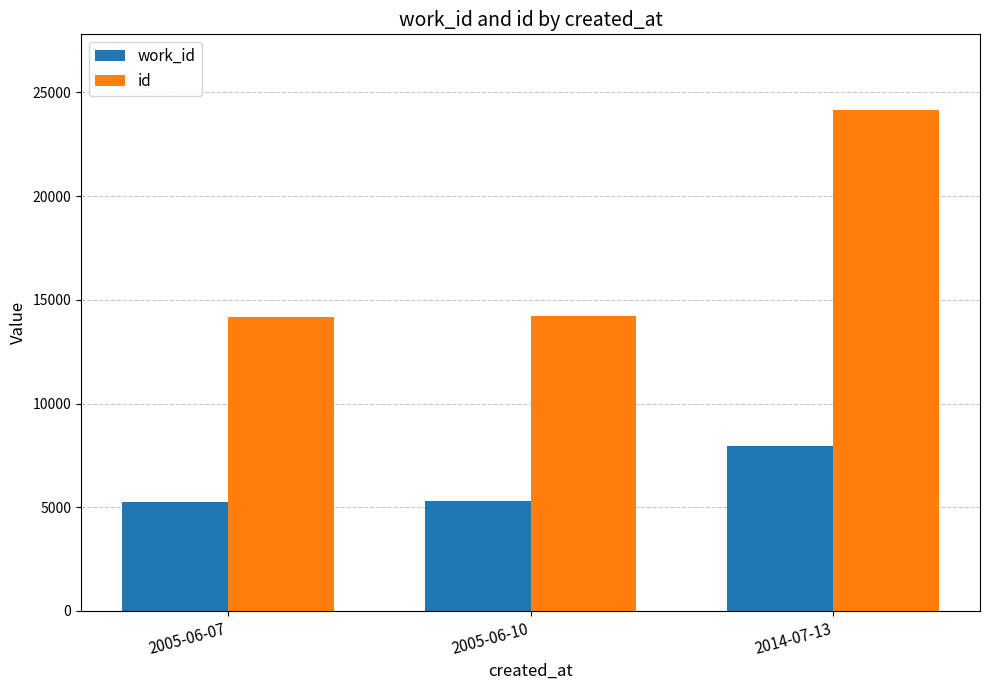

What is the average value of the work_id series?

6174